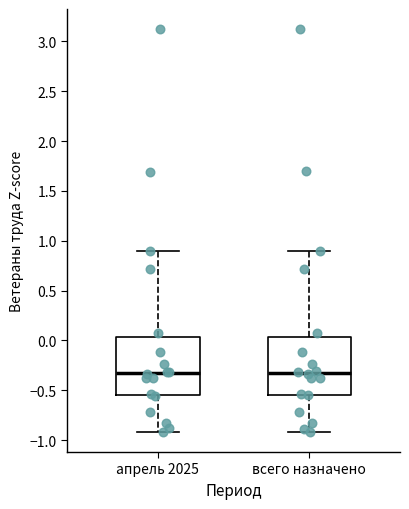

Reading left to right, transcribe this box plot: for each box, give where its median line is, the range the box spans, and where its two whiskers end, as read against the y-axis. The values are not printed on the chart, so give them approximately, as read against the axis.

апрель 2025: median -0.35, box -0.55 to 0.05, whiskers -0.90 to 0.90
всего назначено: median -0.35, box -0.55 to 0.05, whiskers -0.90 to 0.90